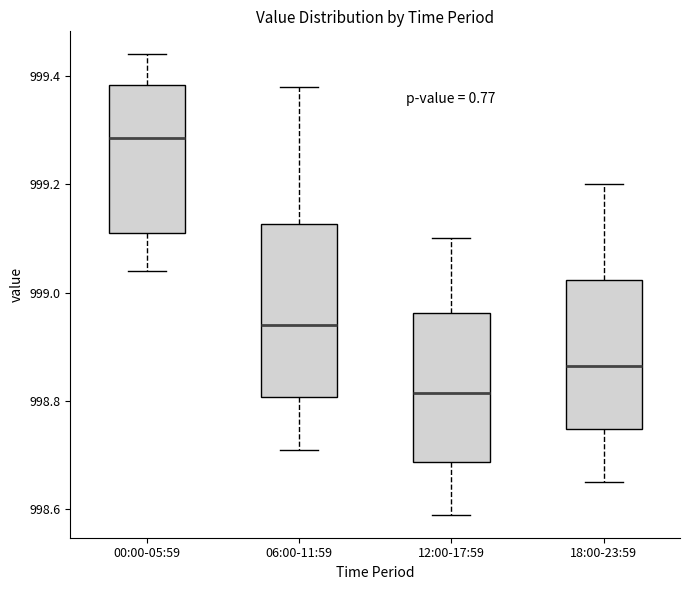

Which box's median line is the highest?

00:00-05:59